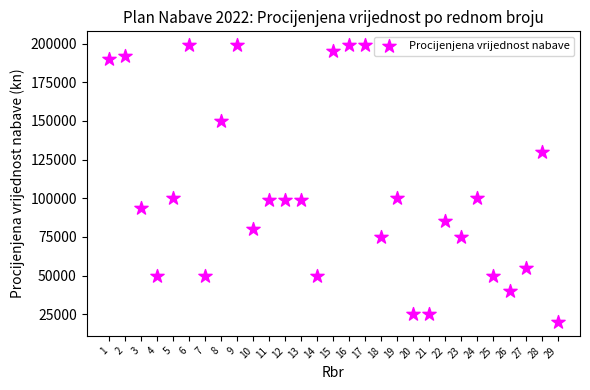

What is the range of Y values (max minus min)?

179000